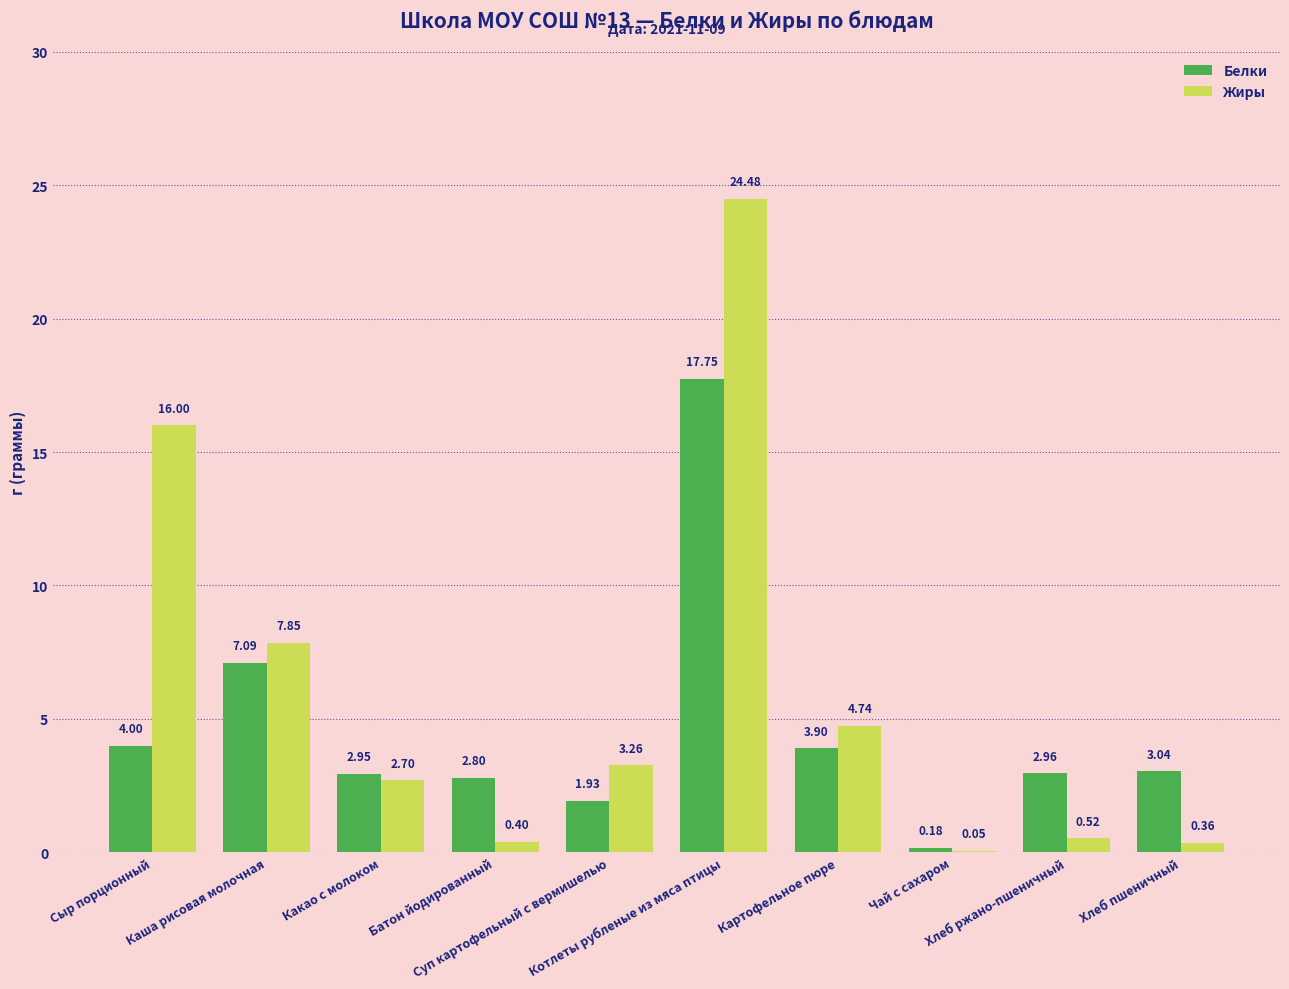

What is the sum of all Жиры values?

60.4